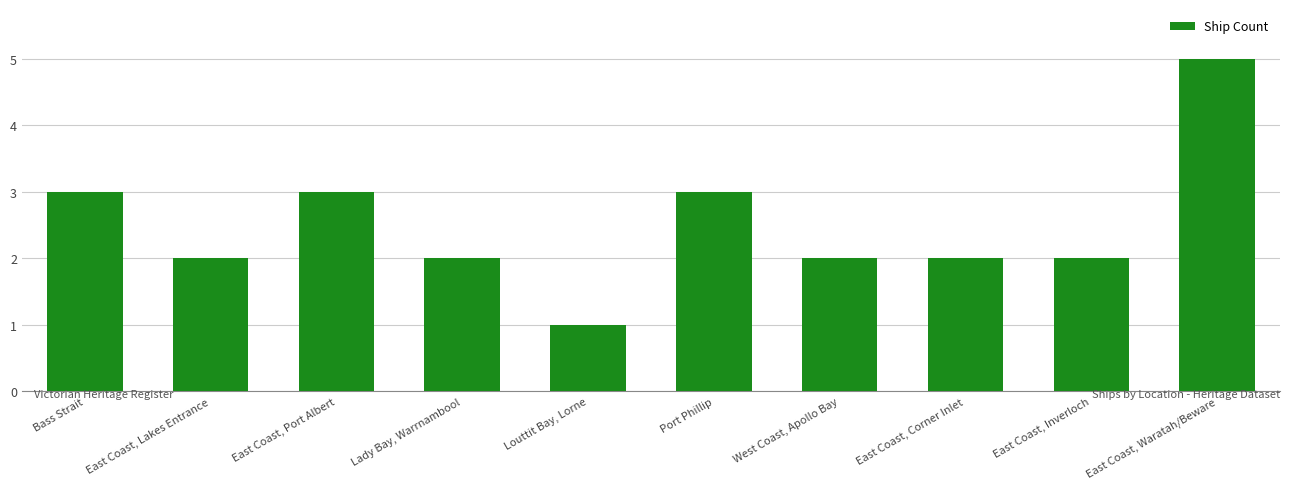

Reading left to right, what are all the values shown in this chart?

Bass Strait=3	East Coast, Lakes Entrance=2	East Coast, Port Albert=3	Lady Bay, Warrnambool=2	Louttit Bay, Lorne=1	Port Phillip=3	West Coast, Apollo Bay=2	East Coast, Corner Inlet=2	East Coast, Inverloch=2	East Coast, Waratah/Beware=5